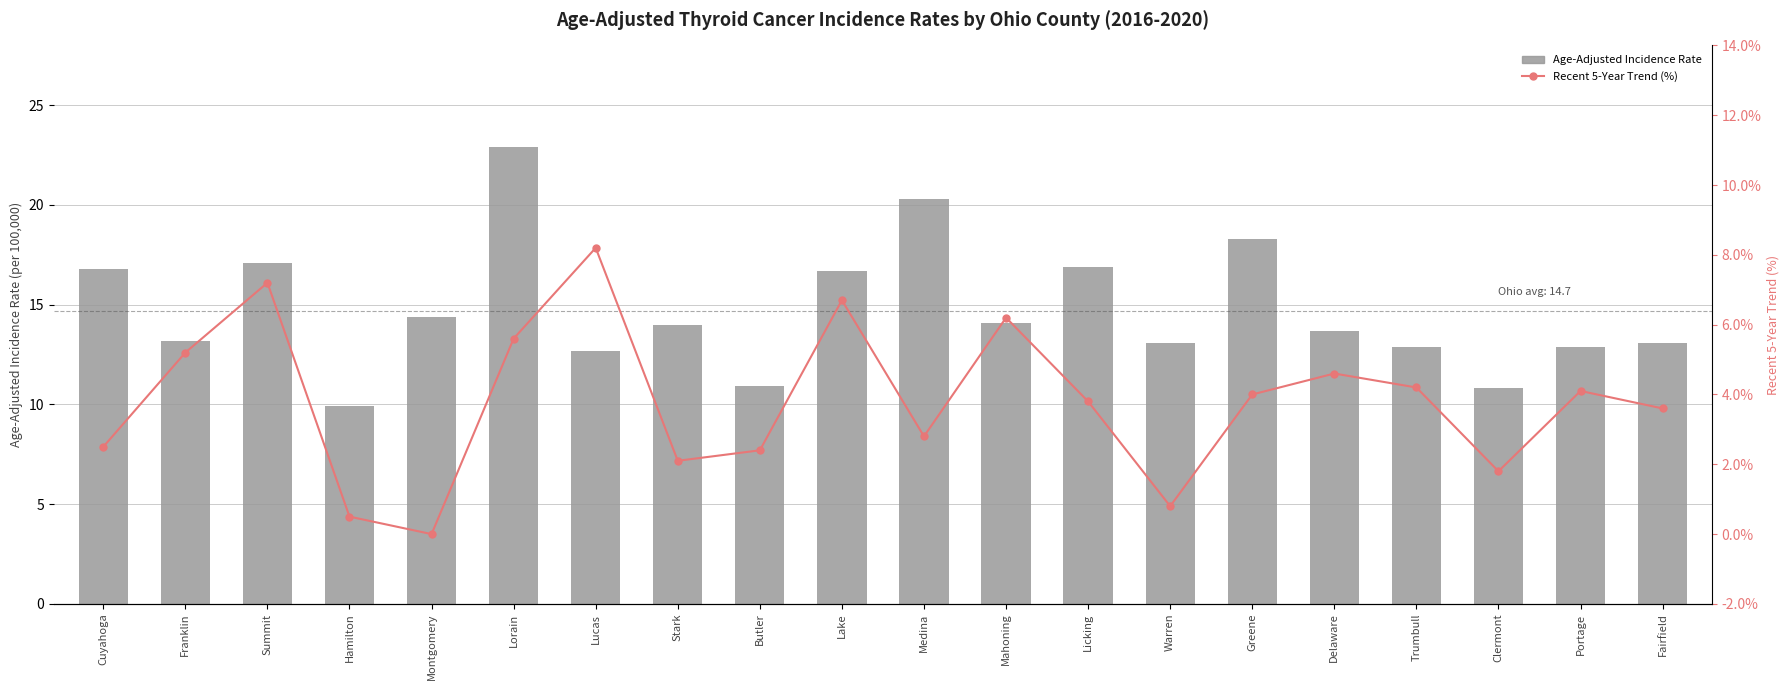

Between Lucas and Medina, which series saw the biggest shift?

Age-Adjusted Incidence Rate